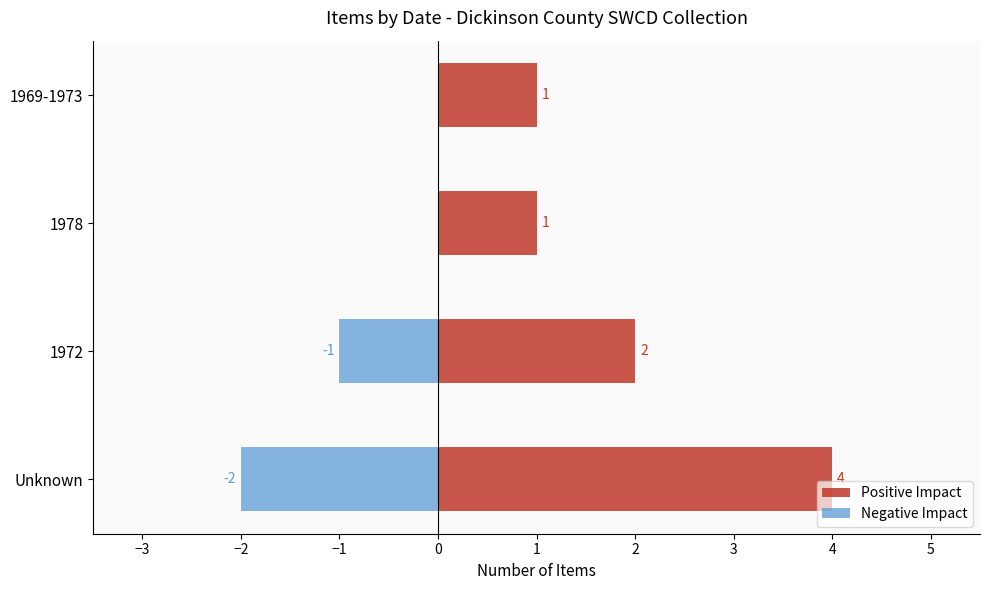

How many groups of bars are there?

4